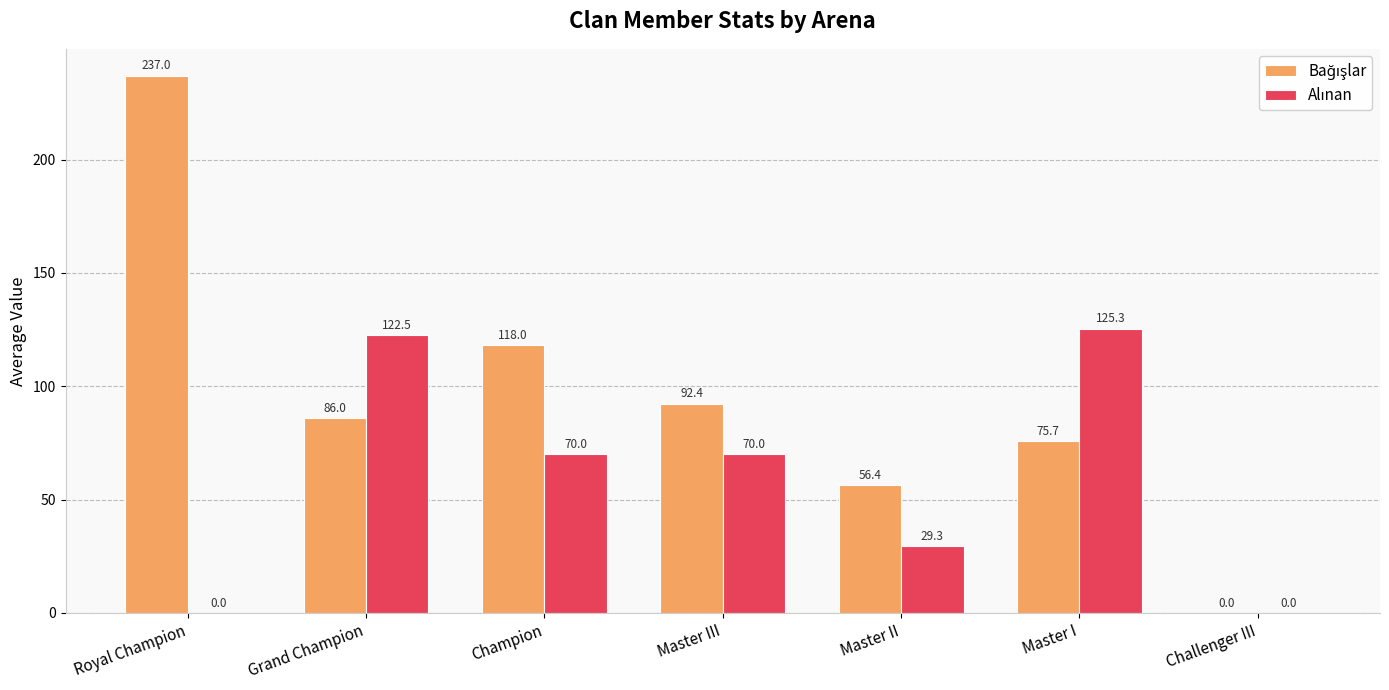

What is the maximum value shown in the chart?

237.0